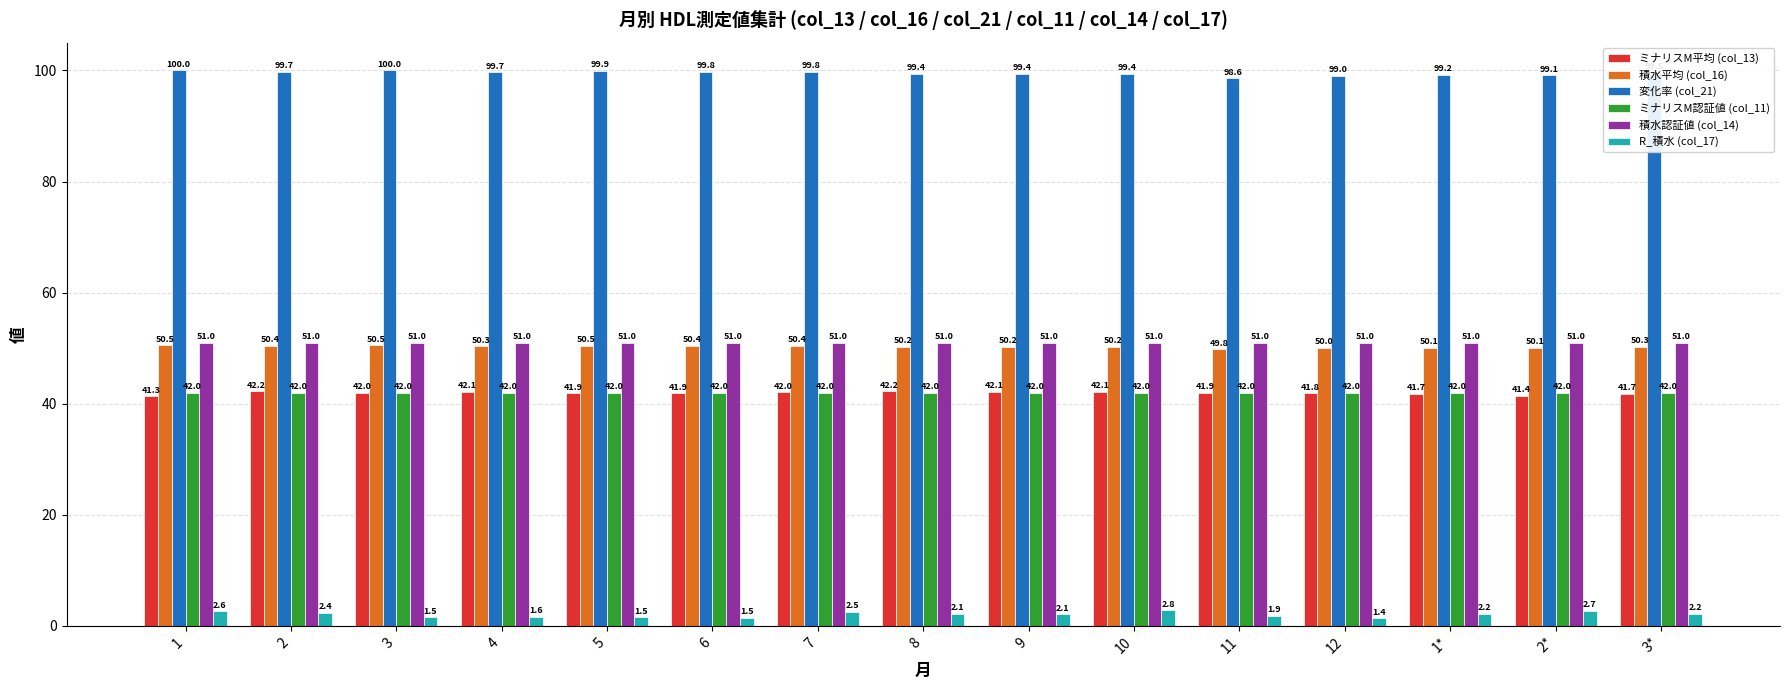

What is the label of the 1st bar from the right?

3*